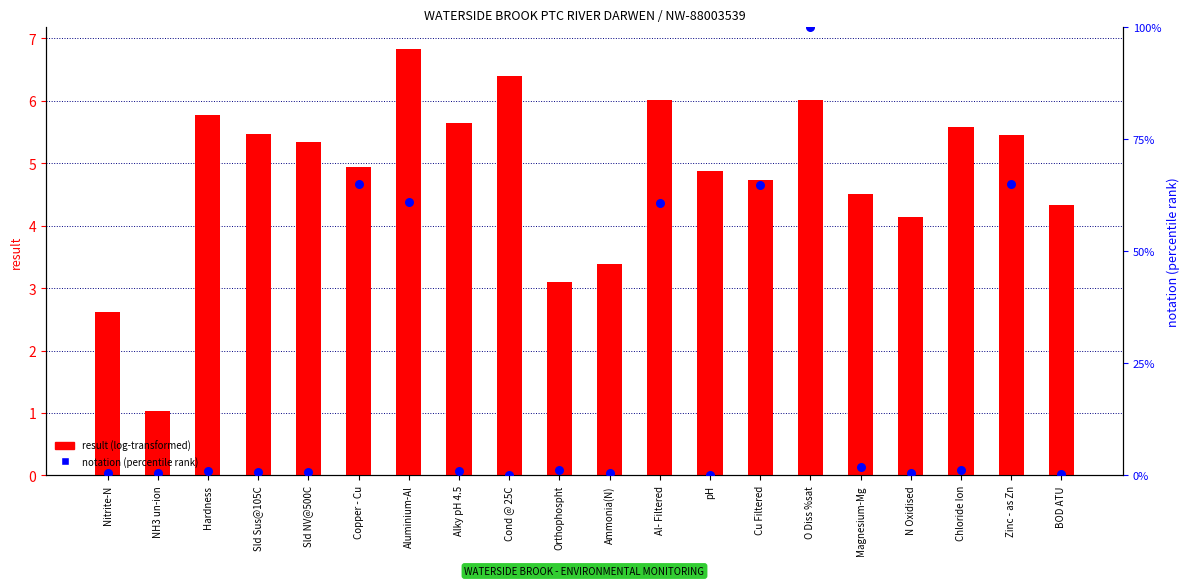

Which series reaches the maximum Y coordinate?

notation (percentile rank)